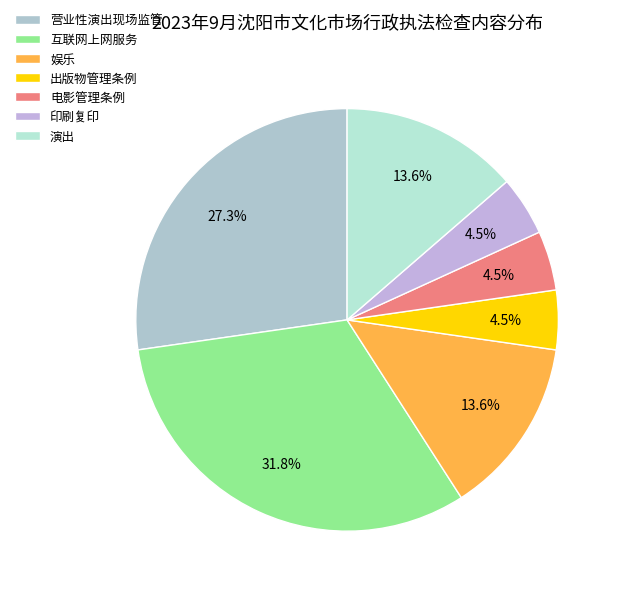

True or false: 娱乐 accounts for 14% of the total.

True